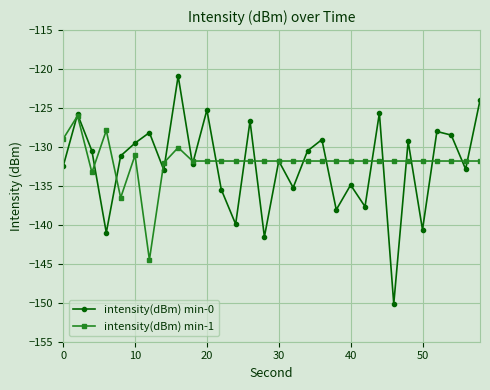

What is the value of the intensity(dBm) min-0 point at the 25th from the left?

-129.3